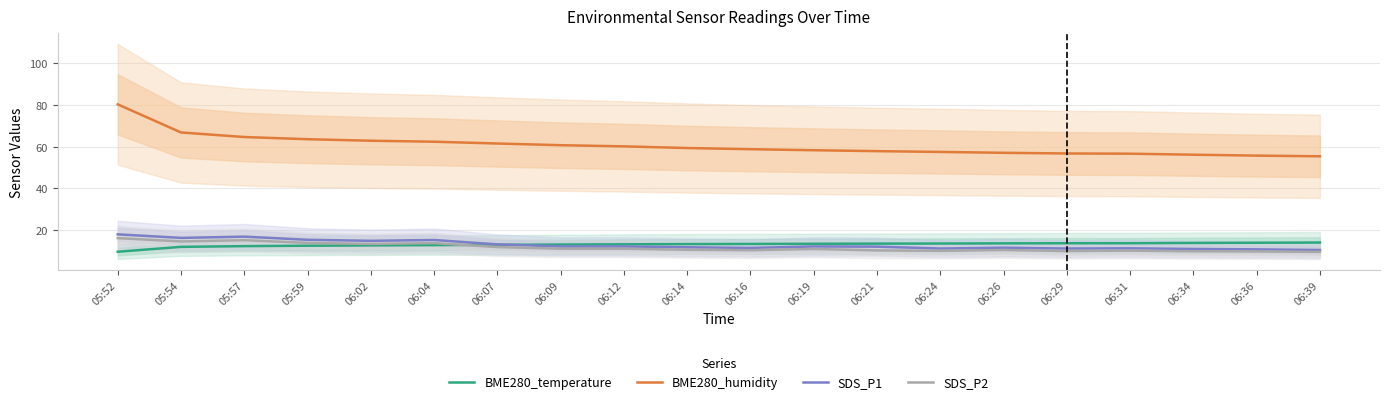

What is the maximum value for SDS_P1?

18.0